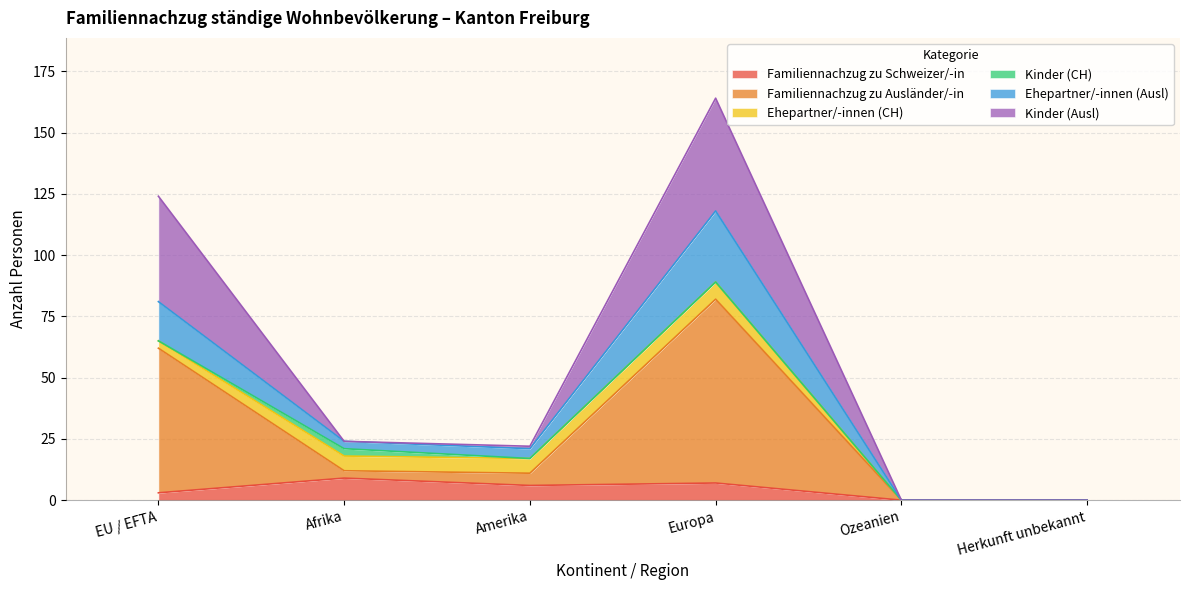

How many lines are shown in the chart?

6